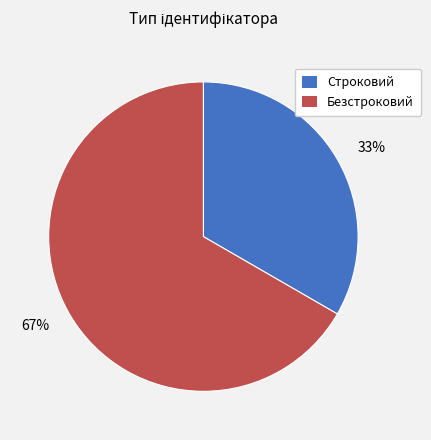

Rank the categories by value from highest to lowest.

67%, 33%